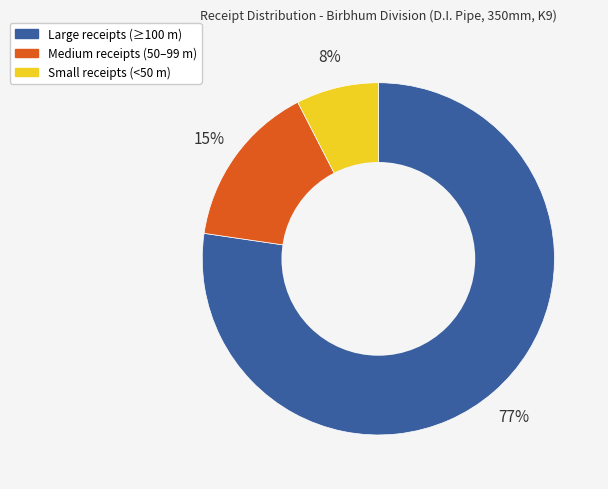

To the nearest percent, what is the average slice percentage?

33%